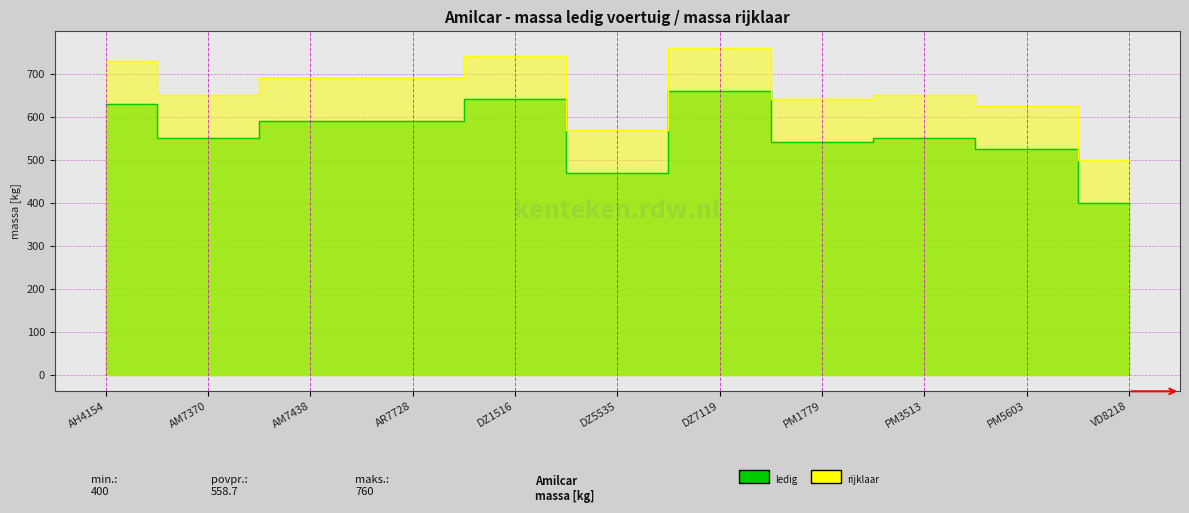

Rank the series by their average value, from highest to lowest.

massa_rijklaar, massa_ledig_voertuig